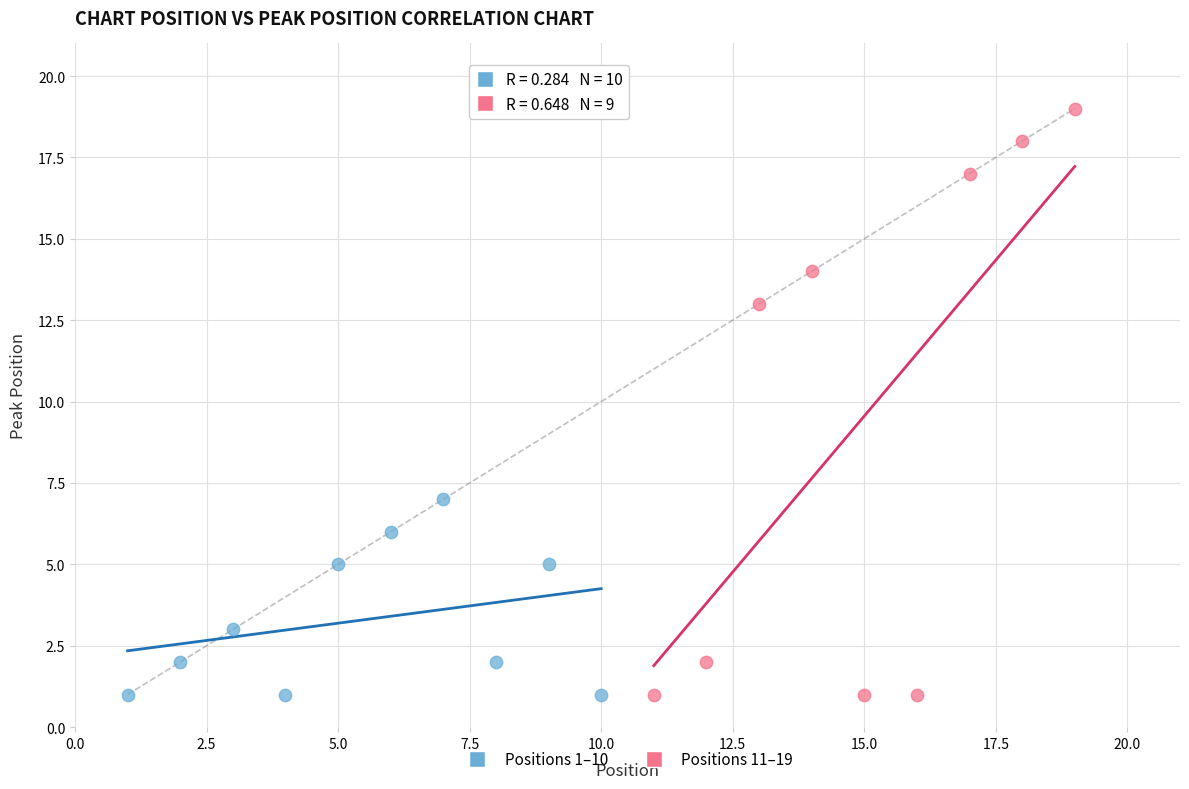

Which series has the widest spread of Y values?

Positions 11–19